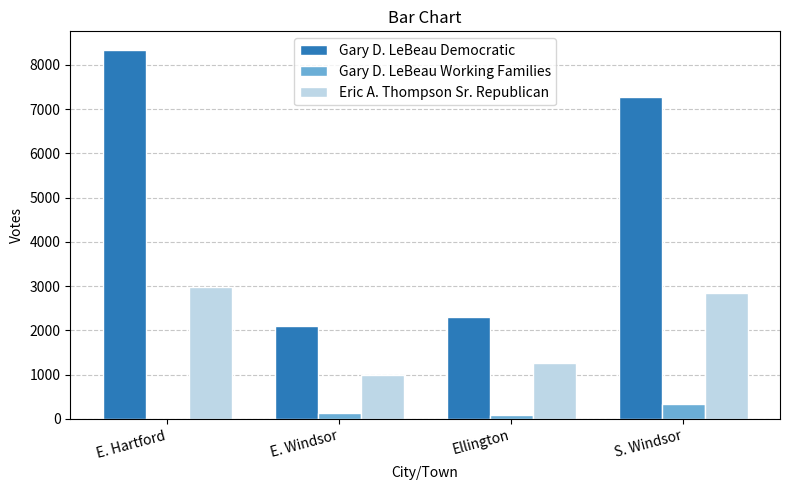

What is the highest value of the Gary D. LeBeau Working Families series?

341